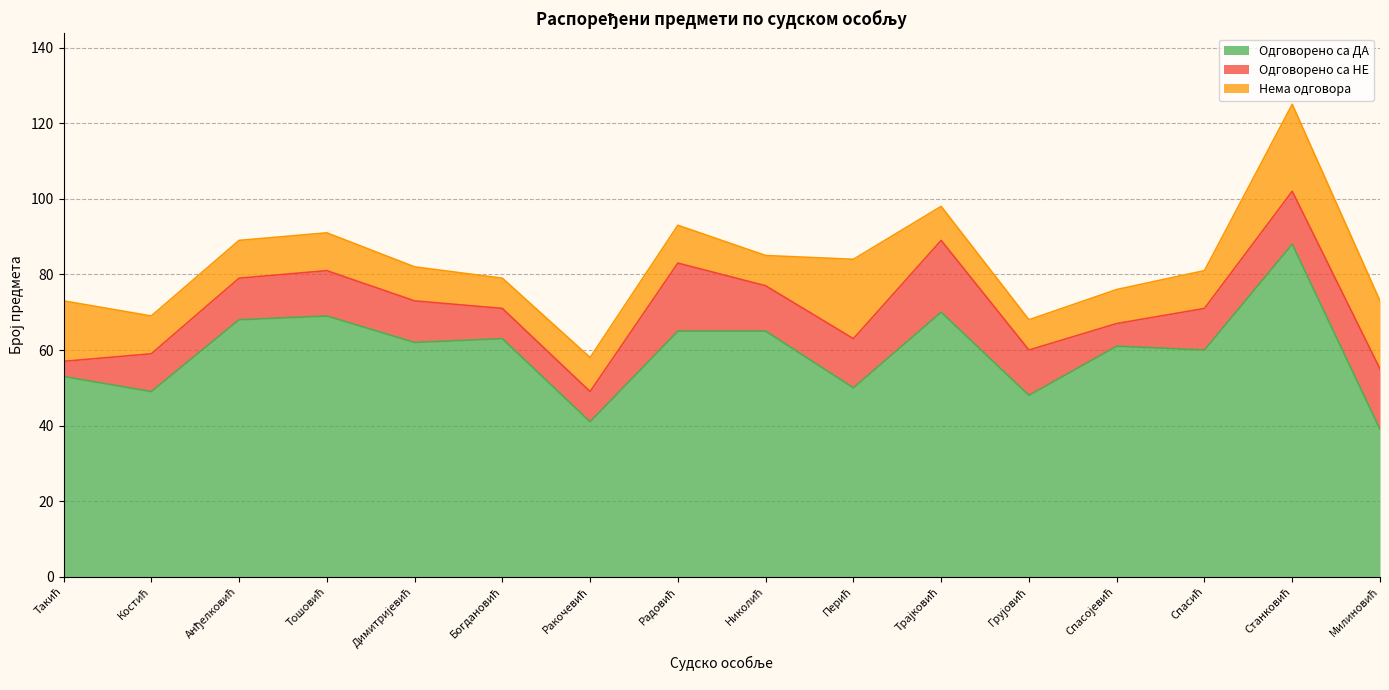

In Одговорено са ДА, how many points are higher than both neighbors (excluding endpoints)?

5